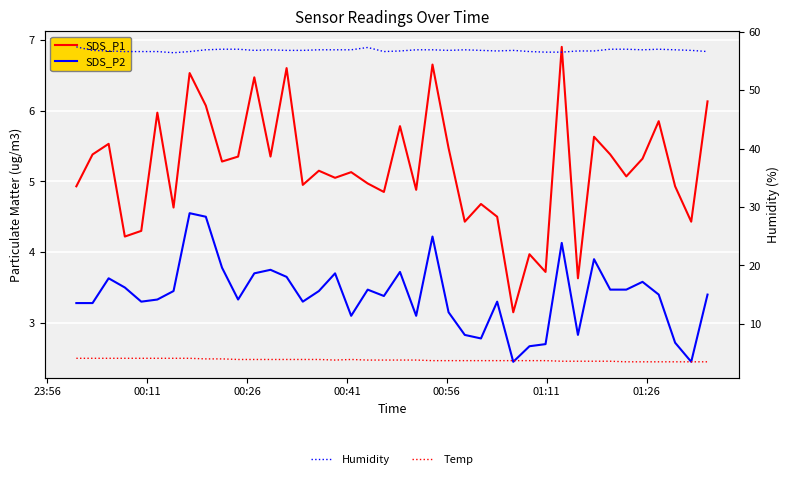

List the series in order of their peak value, highest first.

Humidity, SDS_P1, SDS_P2, Temp